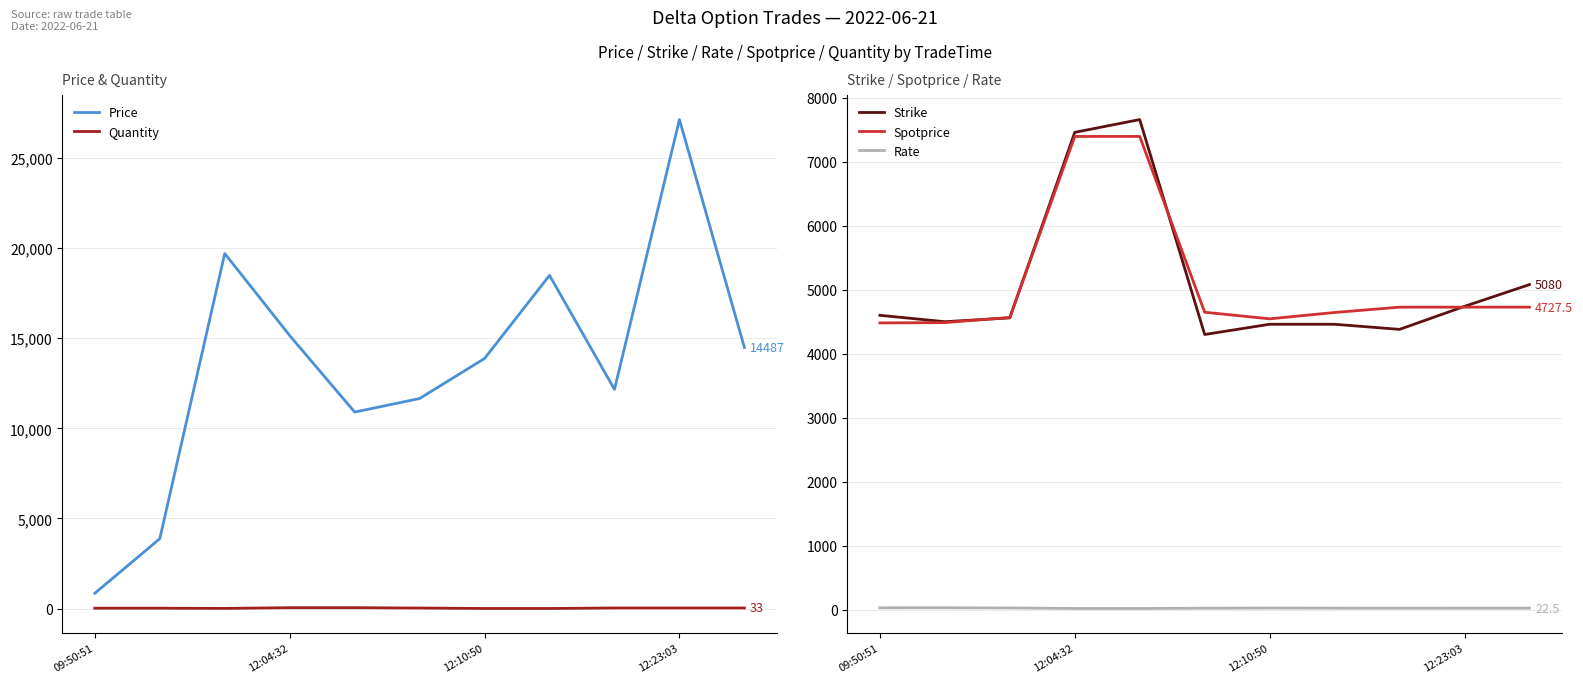

True or false: Price and Strike intersect in this chart.

True